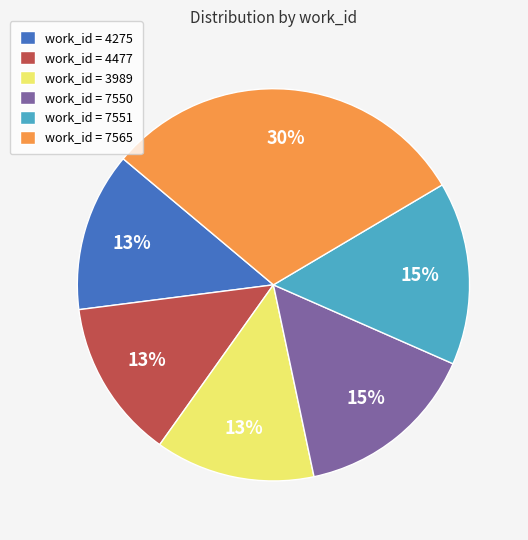

Does work_id = 4477 account for over 50% of the chart?

No